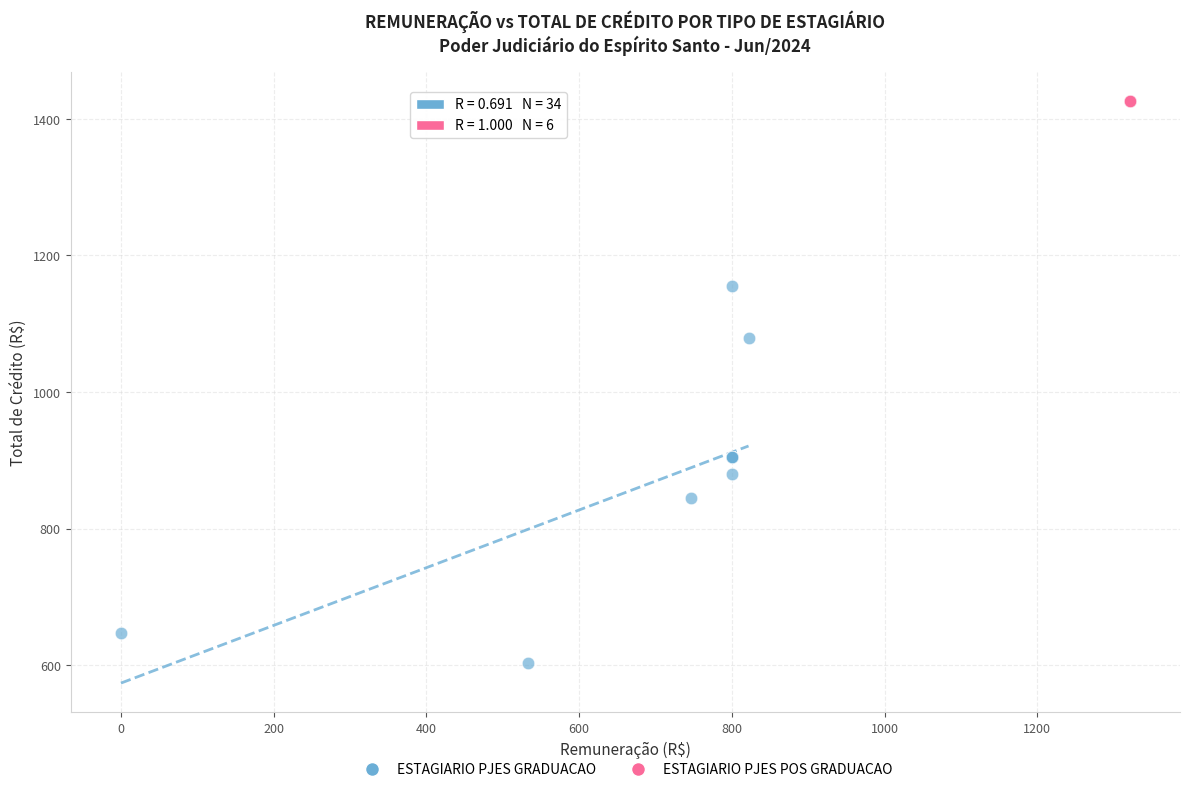

Which series reaches the minimum Y coordinate?

ESTAGIARIO PJES GRADUACAO